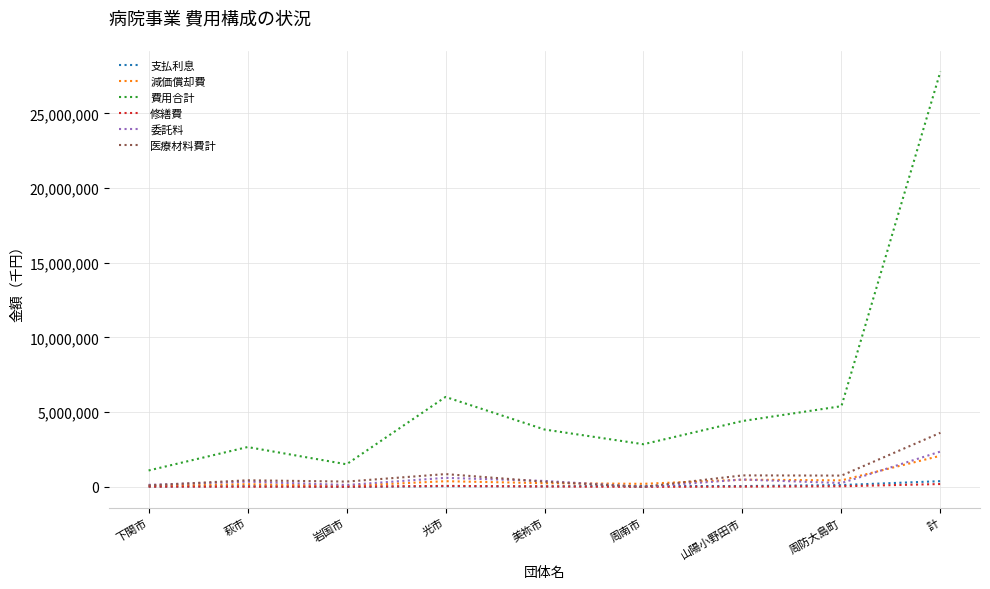

Count the number of data series in this chart.

6